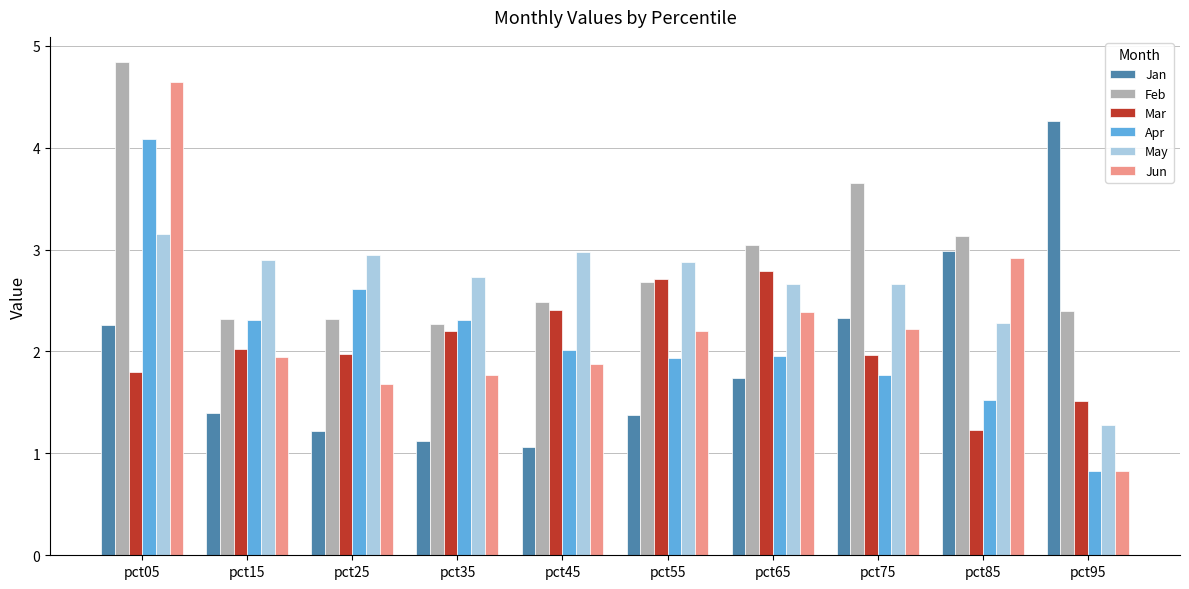

What is the difference between the maximum and minimum values in the Jun series?

3.8